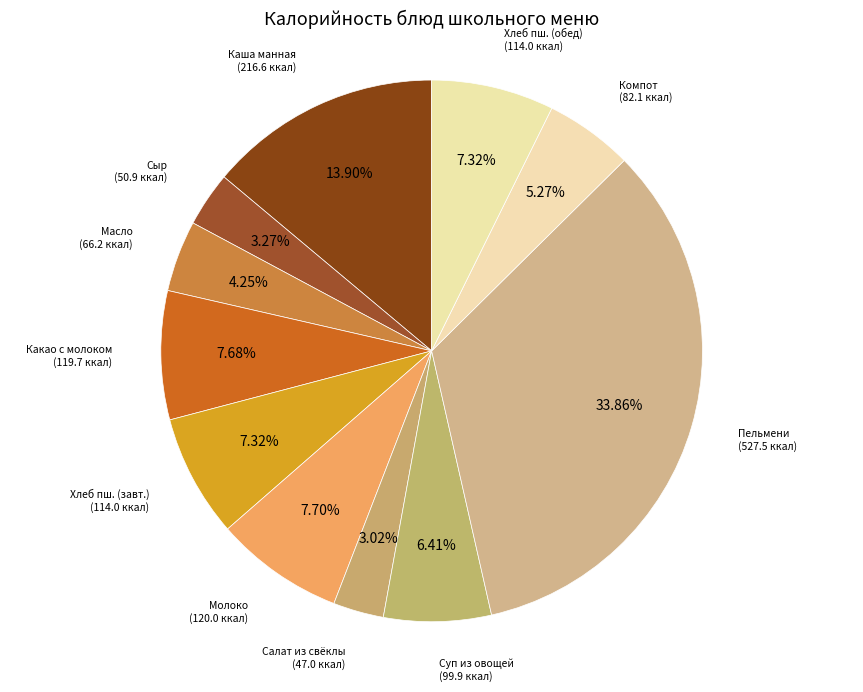

Do Пельмени and Суп из овощей together represent more than half of the pie?

No